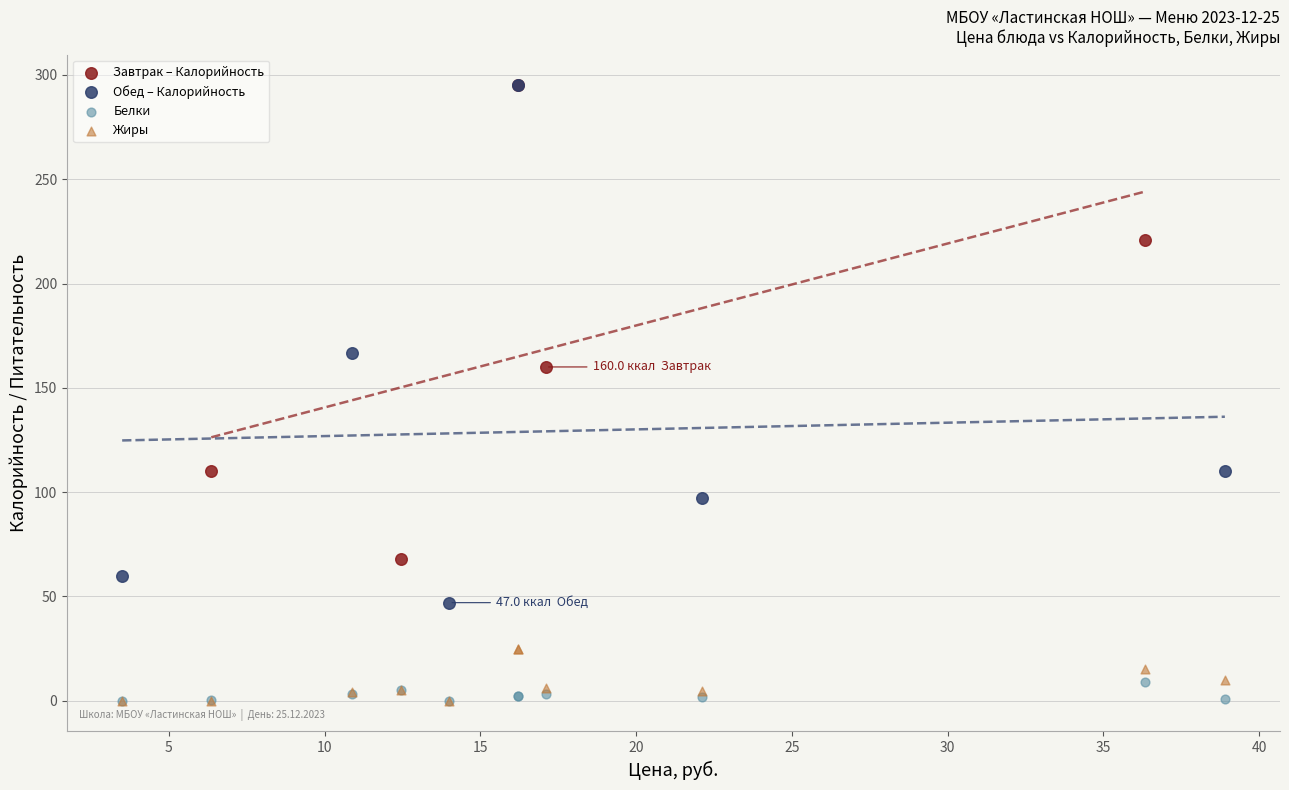

Which series has the widest spread of Y values?

Обед – Калорийность